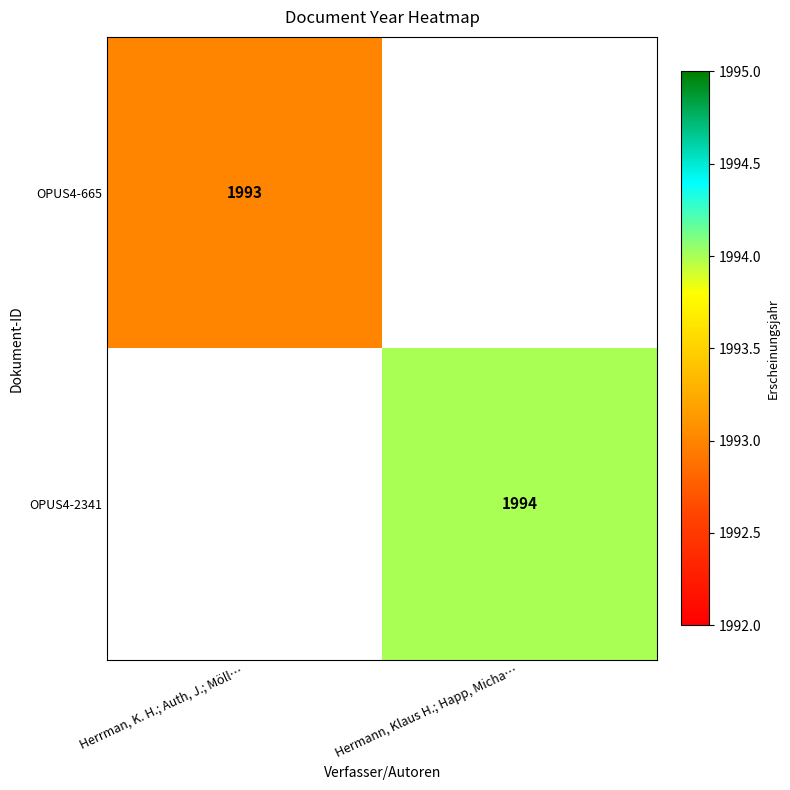

Is it true that OPUS4-665 equals 1993 at Herrman, K. H.; Auth, J.; Möll…?

True